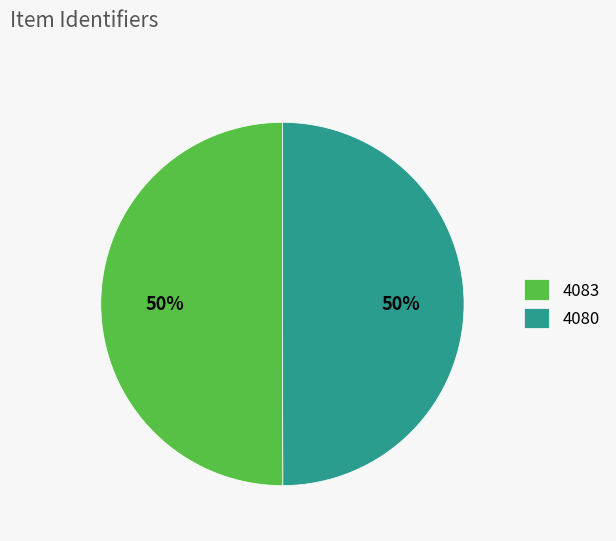

Approximately how many times larger is the value at 4083 compared to 4080?

1.0